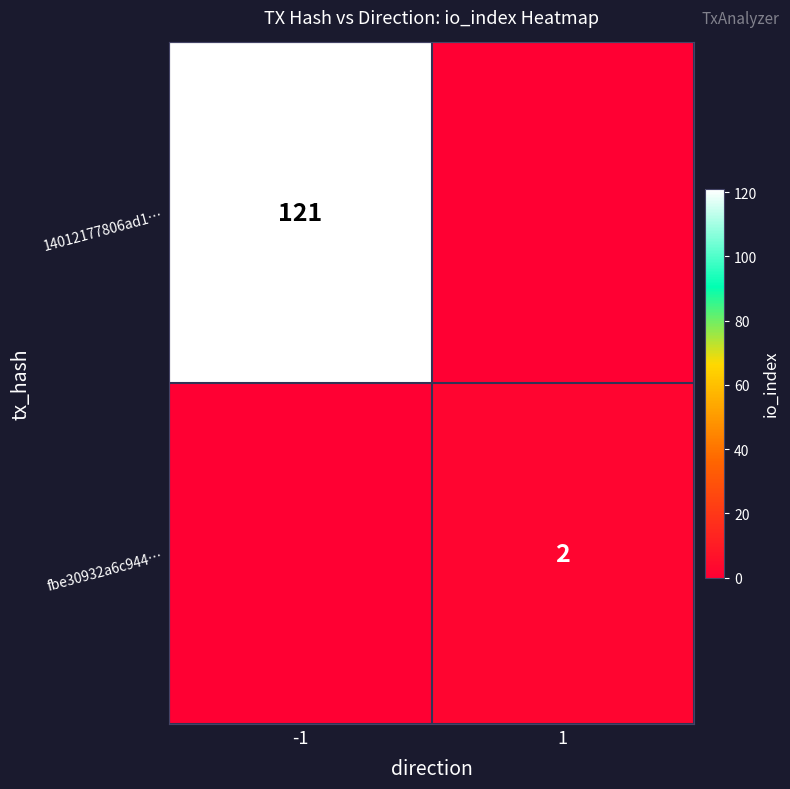

True or false: fbe30932a6c944… has a value of 2 at 1.

True